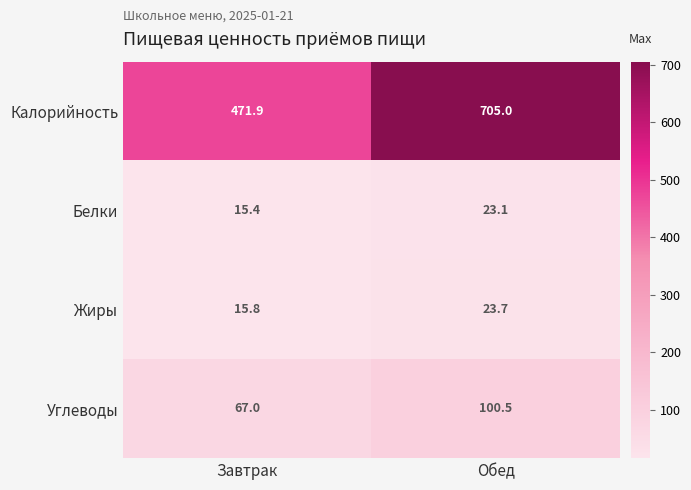

At which label does Жиры reach its minimum?

Завтрак